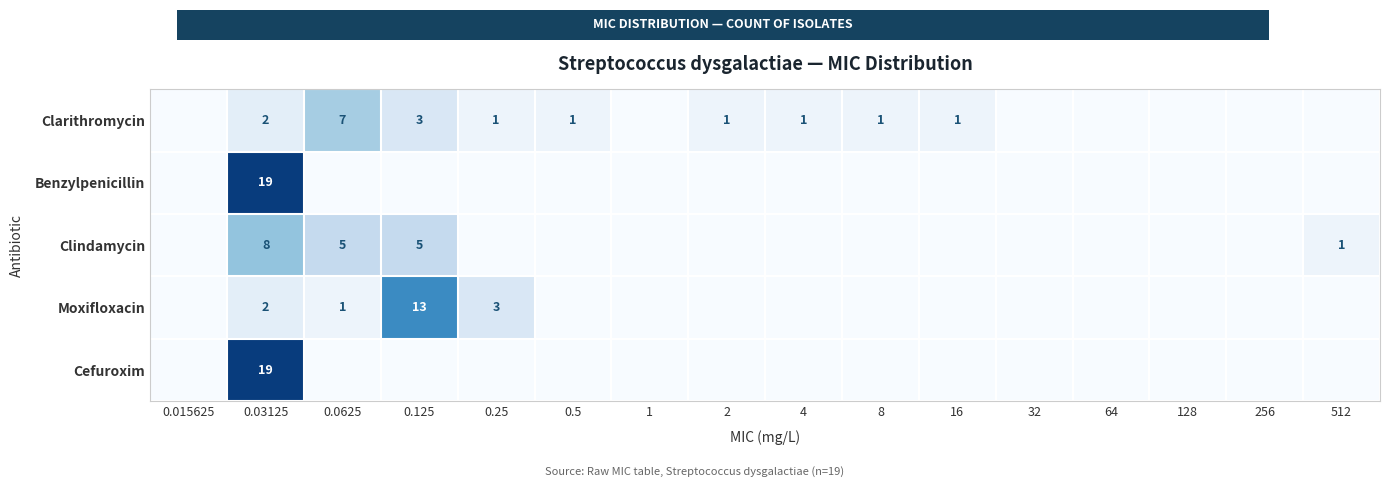

Is it true that Cefuroxim equals 10 at 0.03125?

False